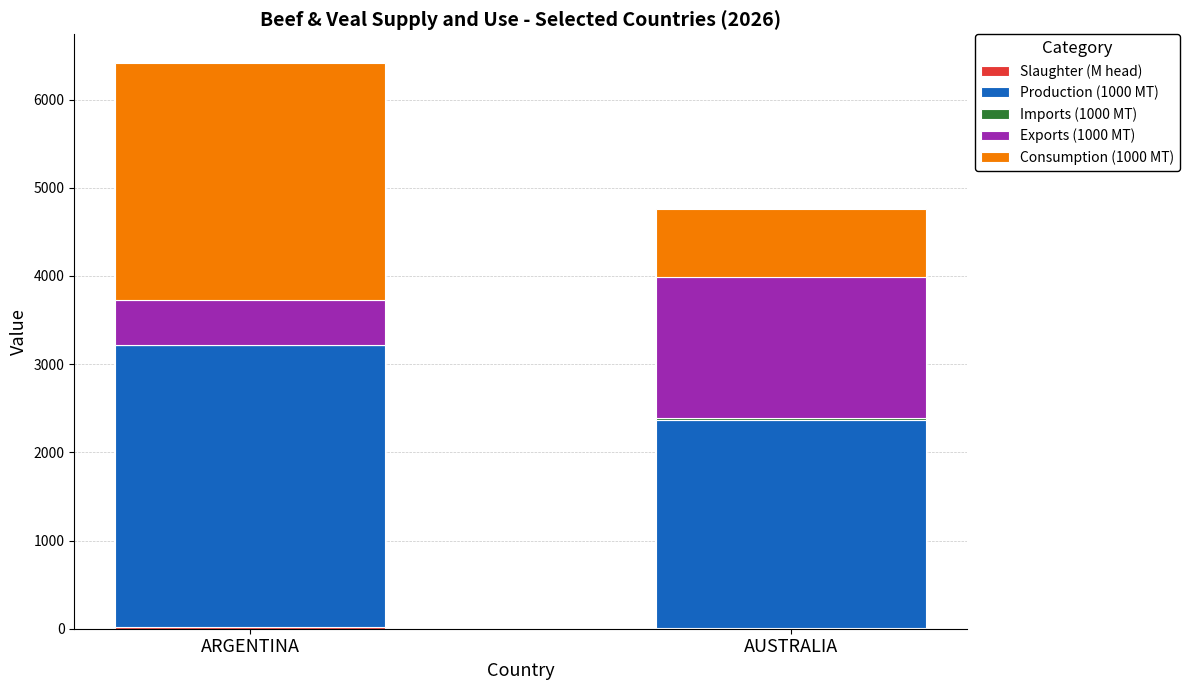

At which category is the sum across all series the highest?

ARGENTINA